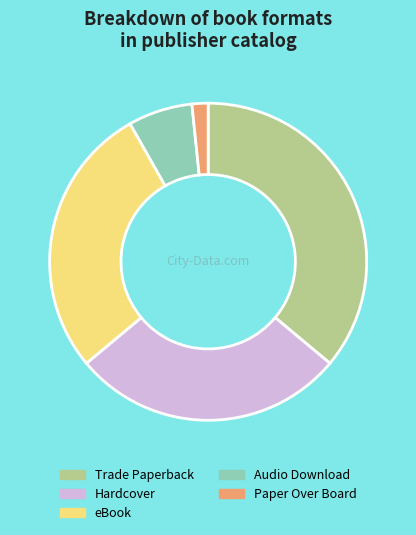

The Trade Paperback slice represents 44% of the pie. True or false?

False